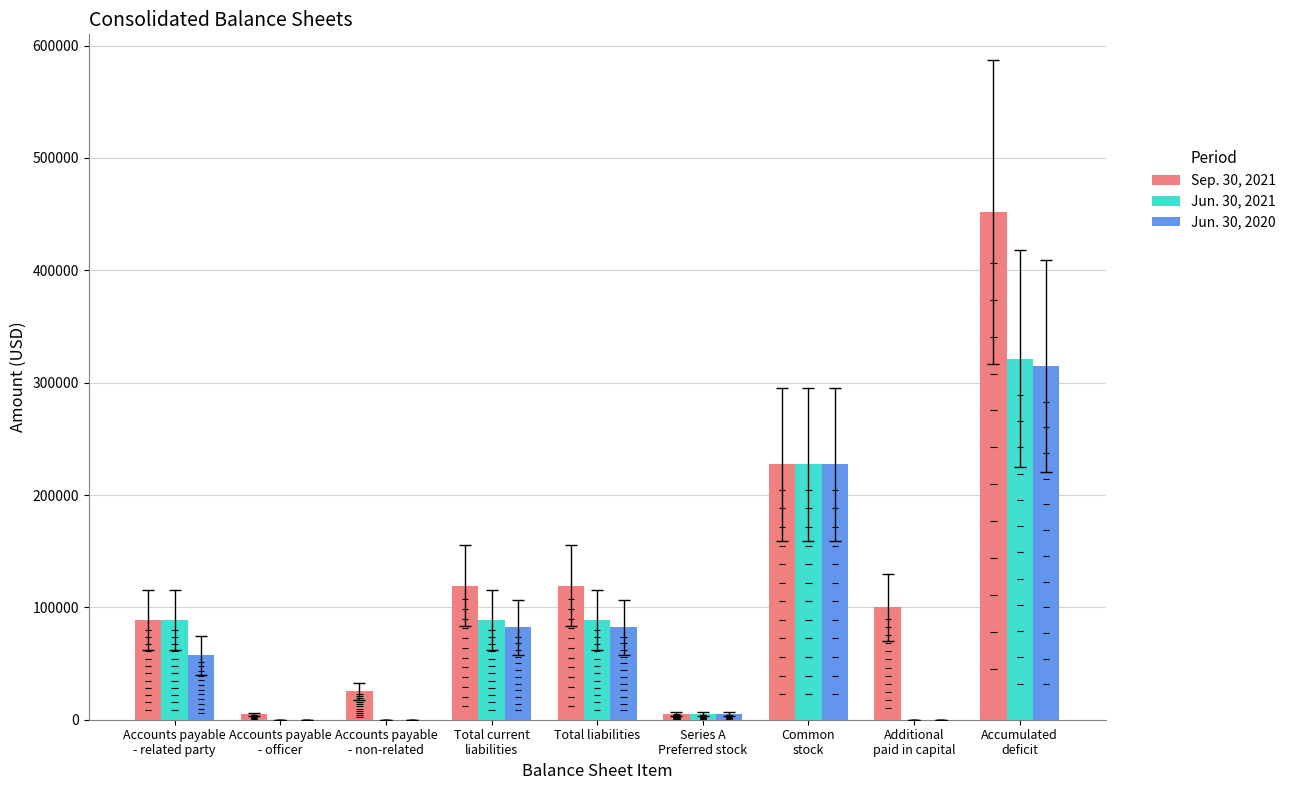

The Jun. 30, 2020 series shows -165284 at Accounts payable
- non-related. True or false?

False